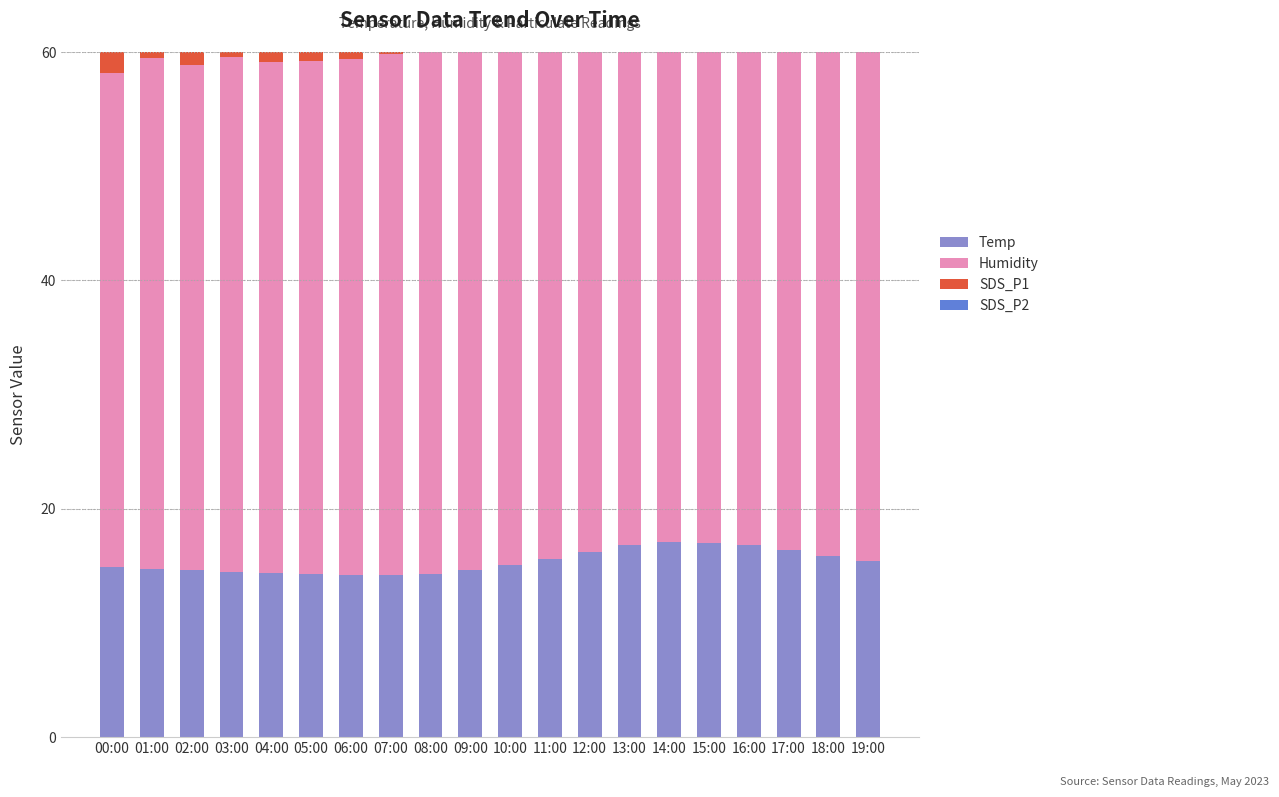

Which series has the largest total across all categories?

Humidity